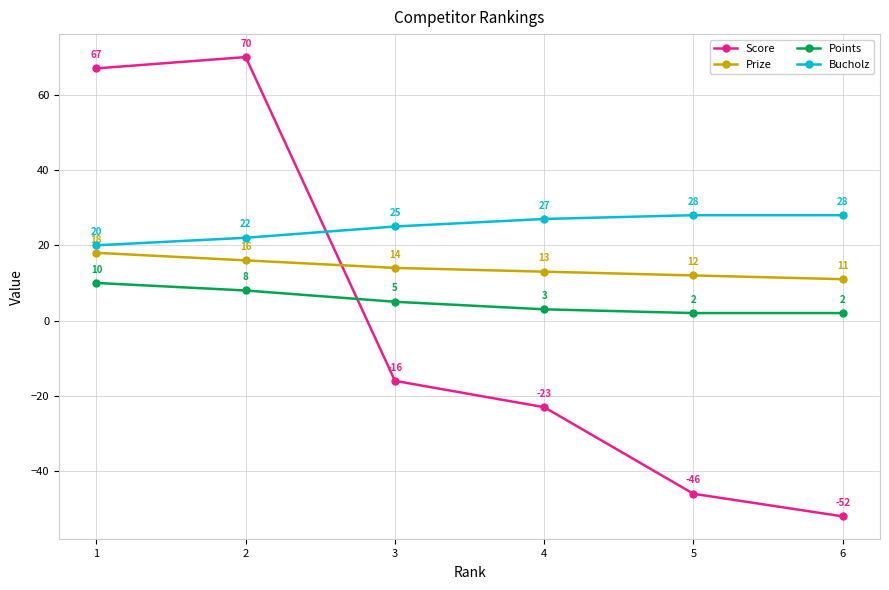

At which category is the sum across all series the highest?

2